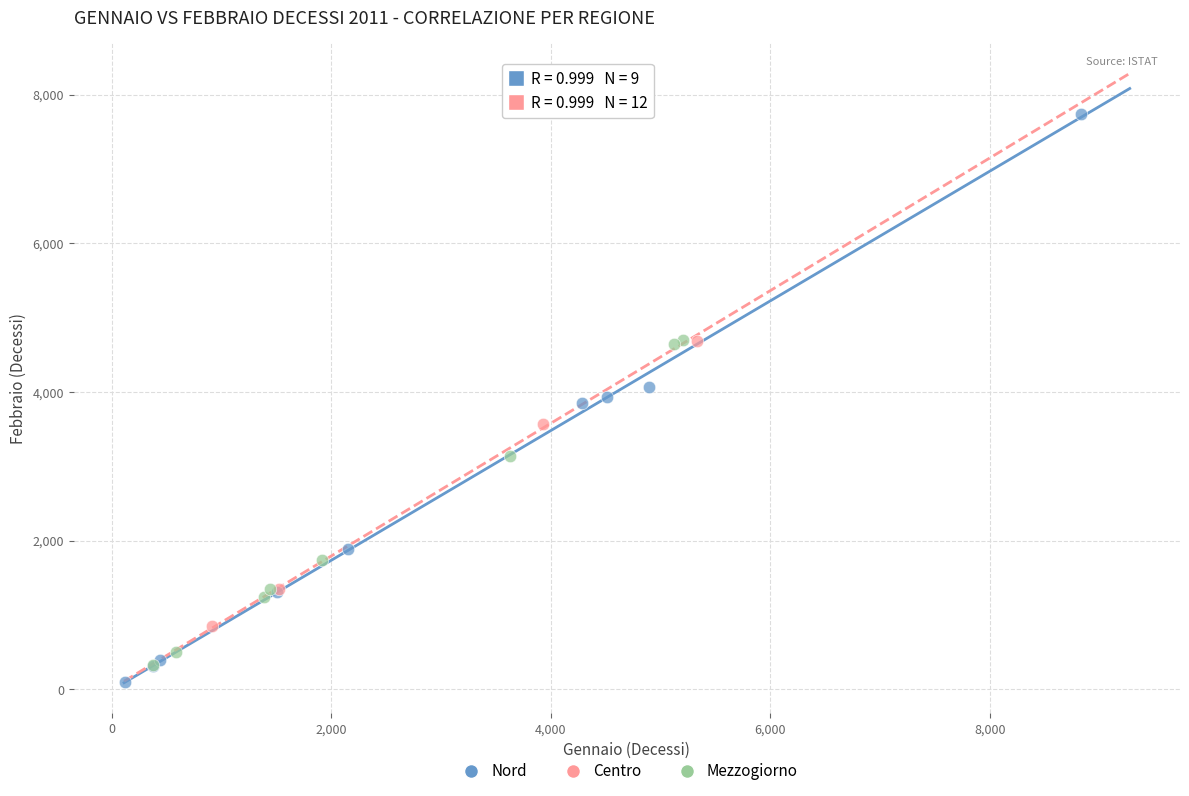

Which series has the widest spread of Y values?

Nord